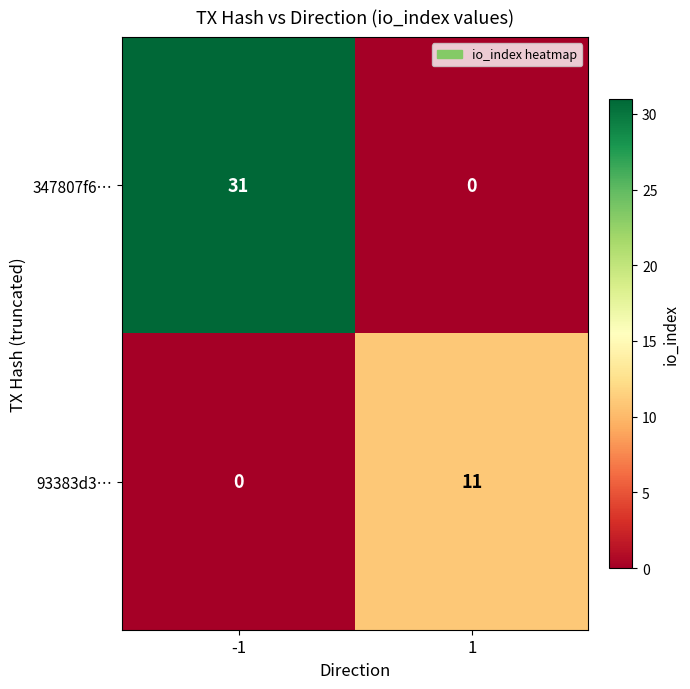

Count the number of categories in the chart.

2